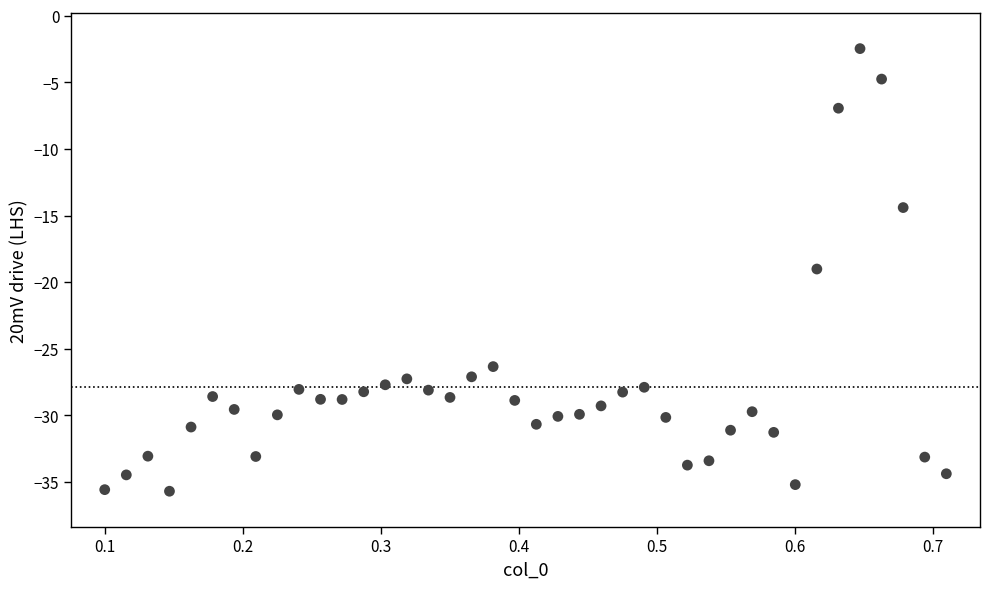

What is the range of Y values (max minus min)?

33.2